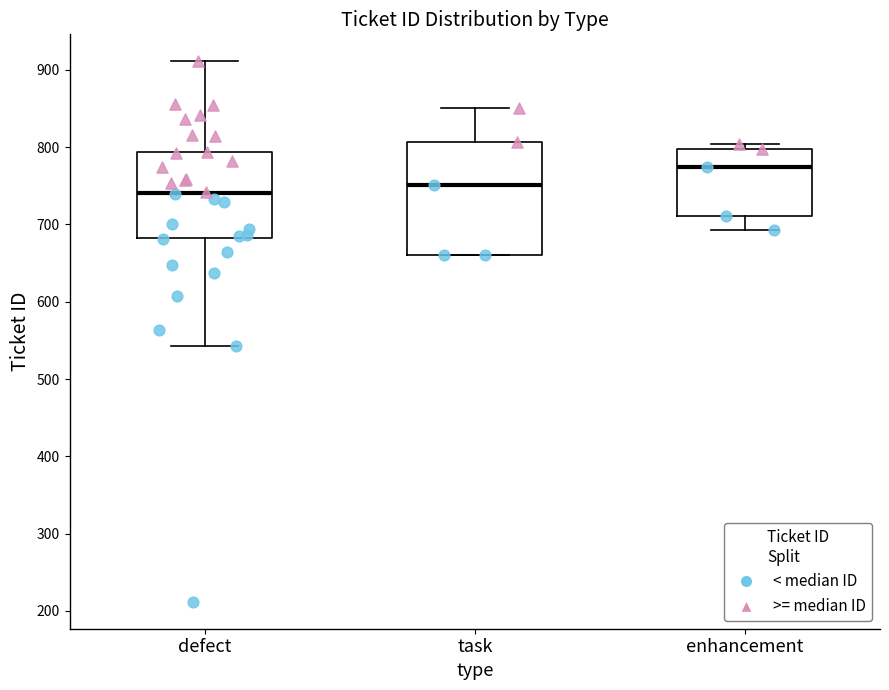

Reading left to right, read every box against the y-axis: the position of its median line, the range the box covers, and the ends of its whiskers. The values are not printed on the chart, so give them approximately, as read against the axis.

defect: median 740, box 680 to 790, whiskers 540 to 910
task: median 750, box 660 to 810, whiskers 660 to 850
enhancement: median 770, box 710 to 800, whiskers 690 to 800 (just above the box's upper edge)